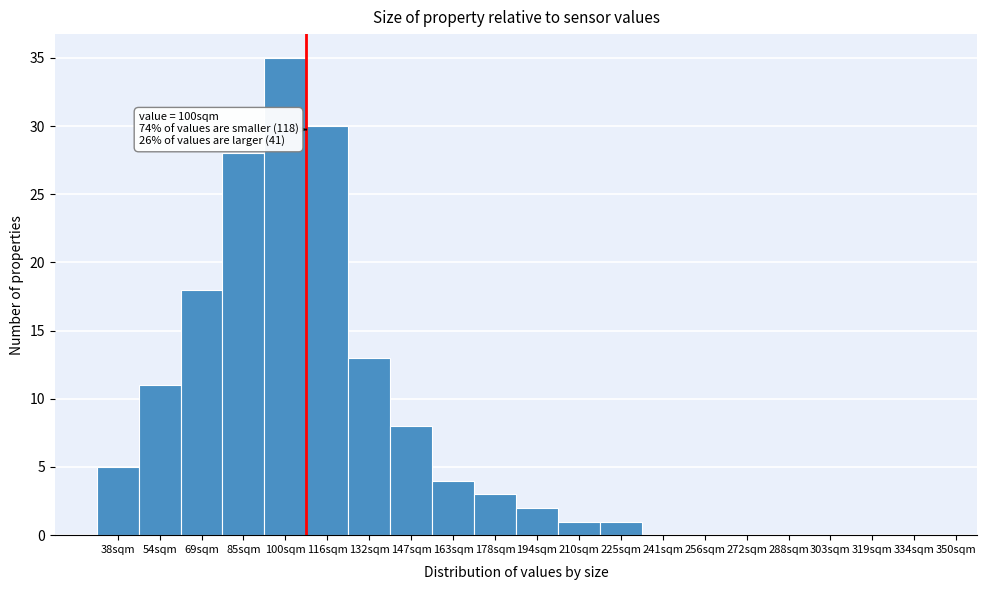

Reading left to right, list all the values displayed in this chart.

38sqm=5	54sqm=11	69sqm=18	85sqm=28	100sqm=35	116sqm=30	132sqm=13	147sqm=8	163sqm=4	178sqm=3	194sqm=2	210sqm=1	225sqm=1	241sqm=0	256sqm=0	272sqm=0	288sqm=0	303sqm=0	319sqm=0	334sqm=0